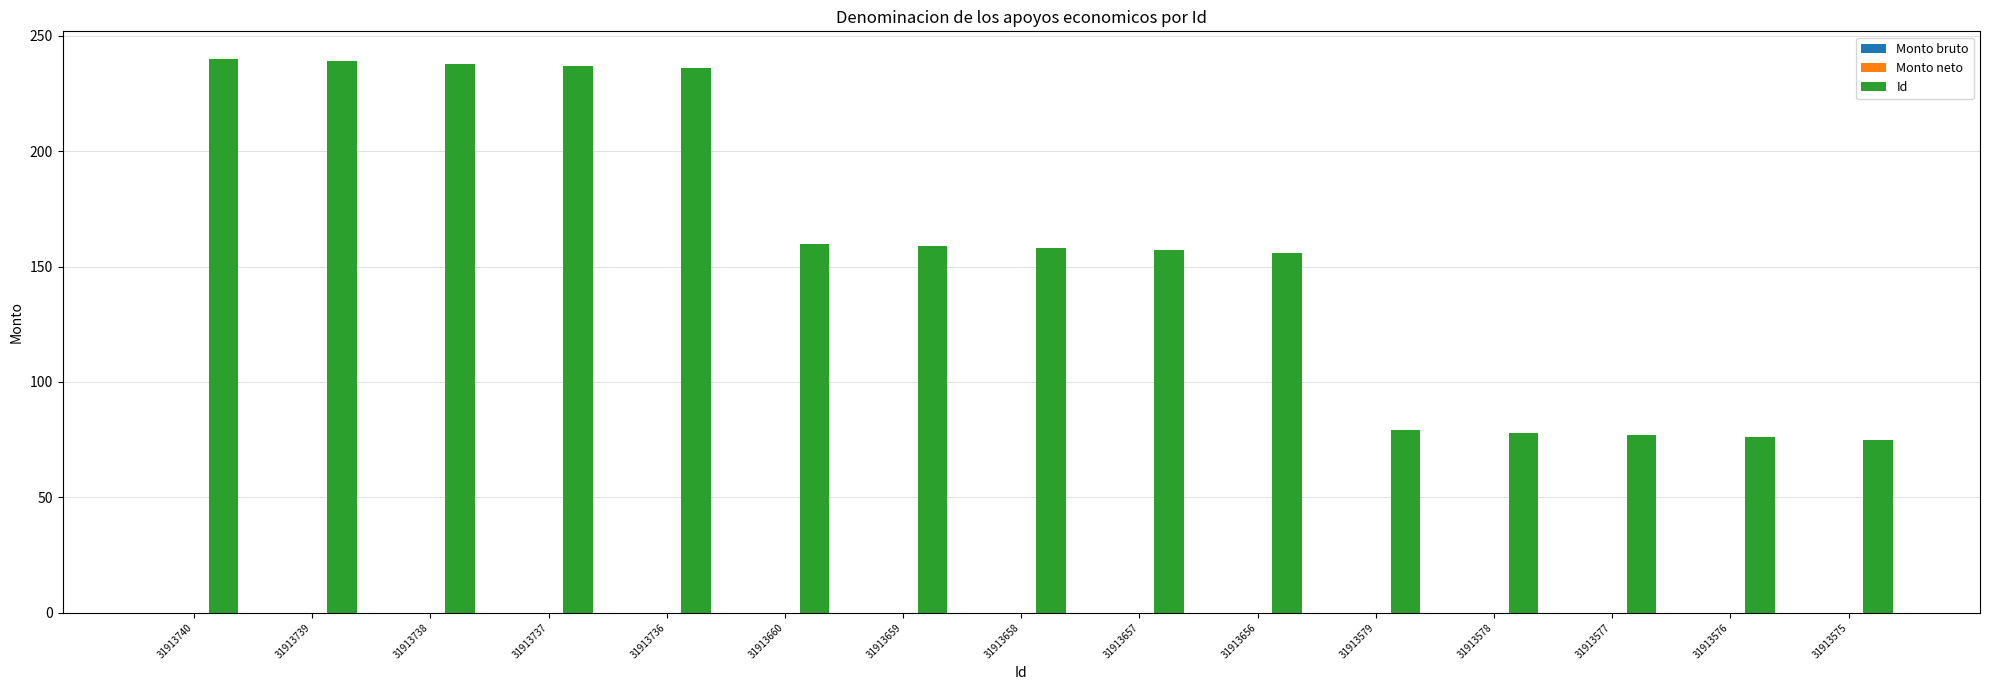

What is the value of the 3rd bar from the left?

238